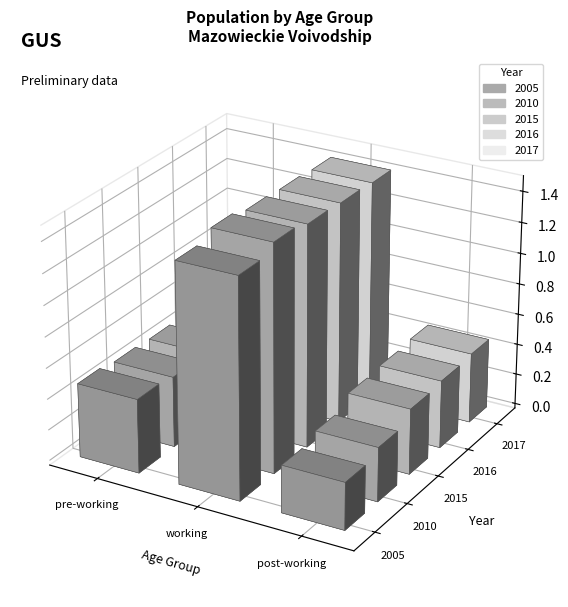

What value does the 2017 series have at pre-working?

454426